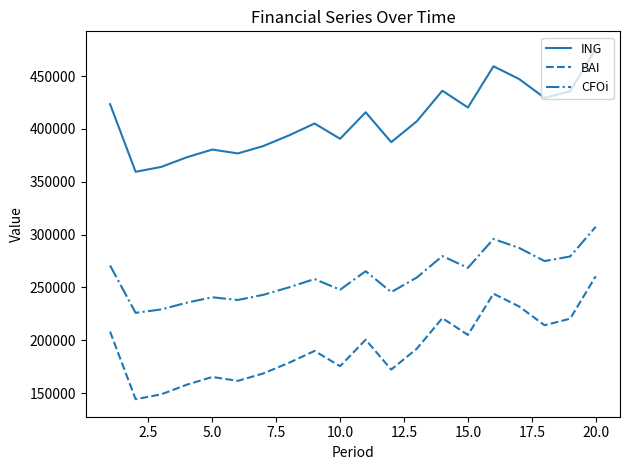

How many interior local valleys does the ING series have?

6